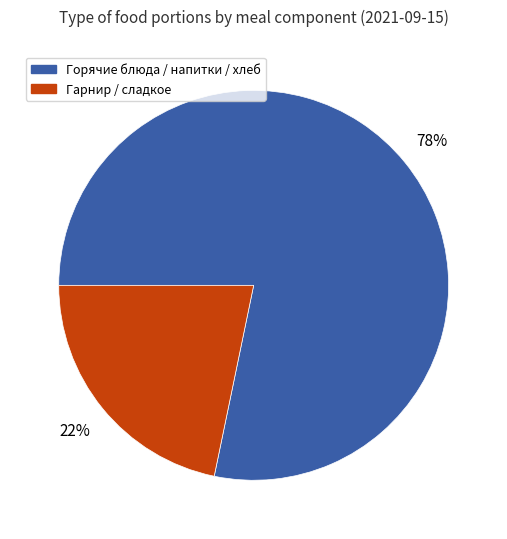

Is the sum of Гарнир / сладкое and Горячие блюда / напитки / хлеб greater than half?

Yes